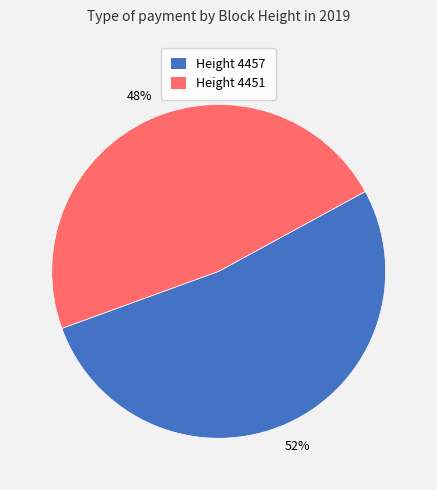

To the nearest percent, what percentage of the pie is Height 4457?

52%